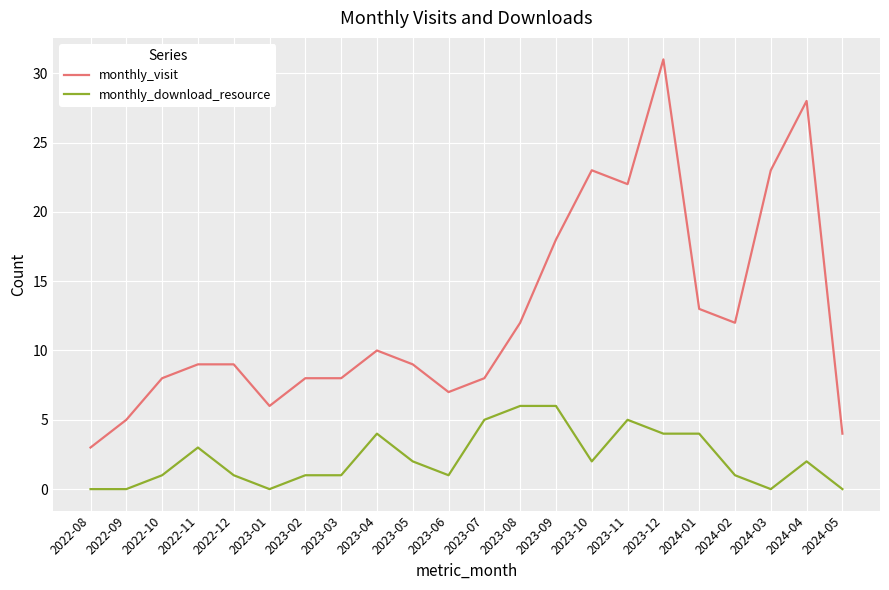

The monthly_download_resource series shows 9 at 2023-11. True or false?

False